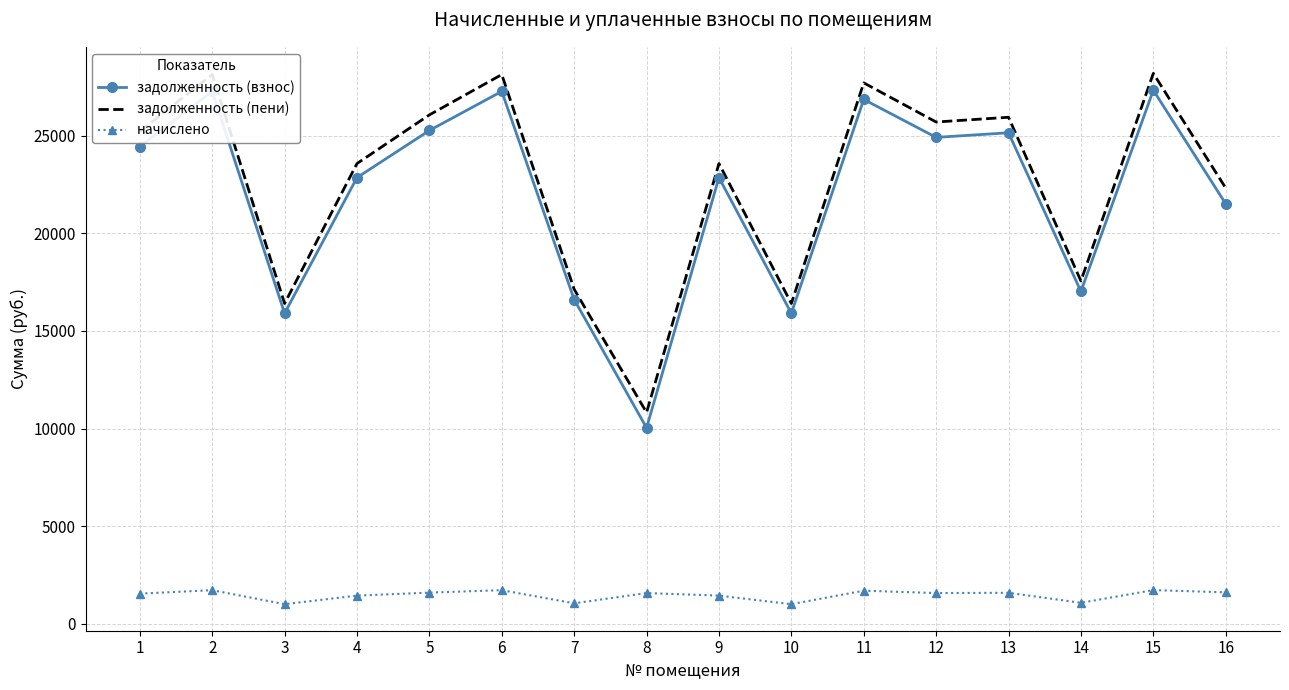

What is the highest value of the задолженность (взнос) series?

27327.8